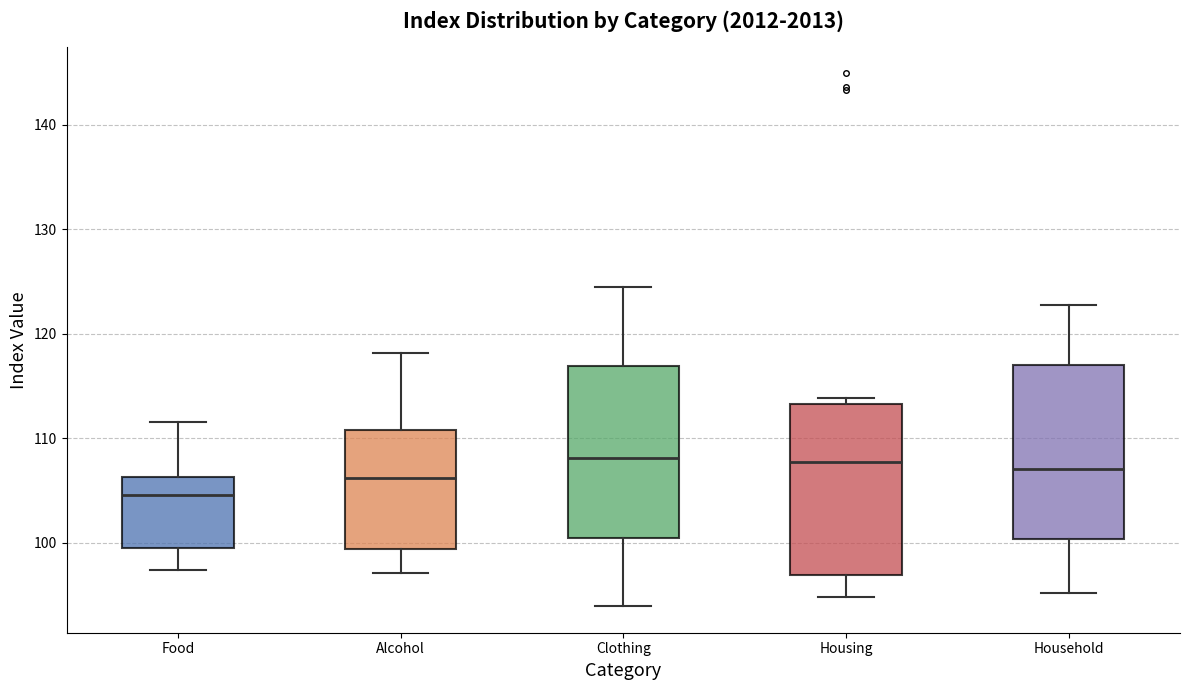

Reading left to right, transcribe this box plot: for each box, give where its median line is, the range the box spans, and where its two whiskers end, as read against the y-axis. The values are not printed on the chart, so give them approximately, as read against the axis.

Food: median 105, box 99 to 106, whiskers 97 to 112
Alcohol: median 106, box 99 to 111, whiskers 97 to 118
Clothing: median 108, box 100 to 117, whiskers 94 to 124
Housing: median 108, box 97 to 113, whiskers 95 to 114
Household: median 107, box 100 to 117, whiskers 95 to 123